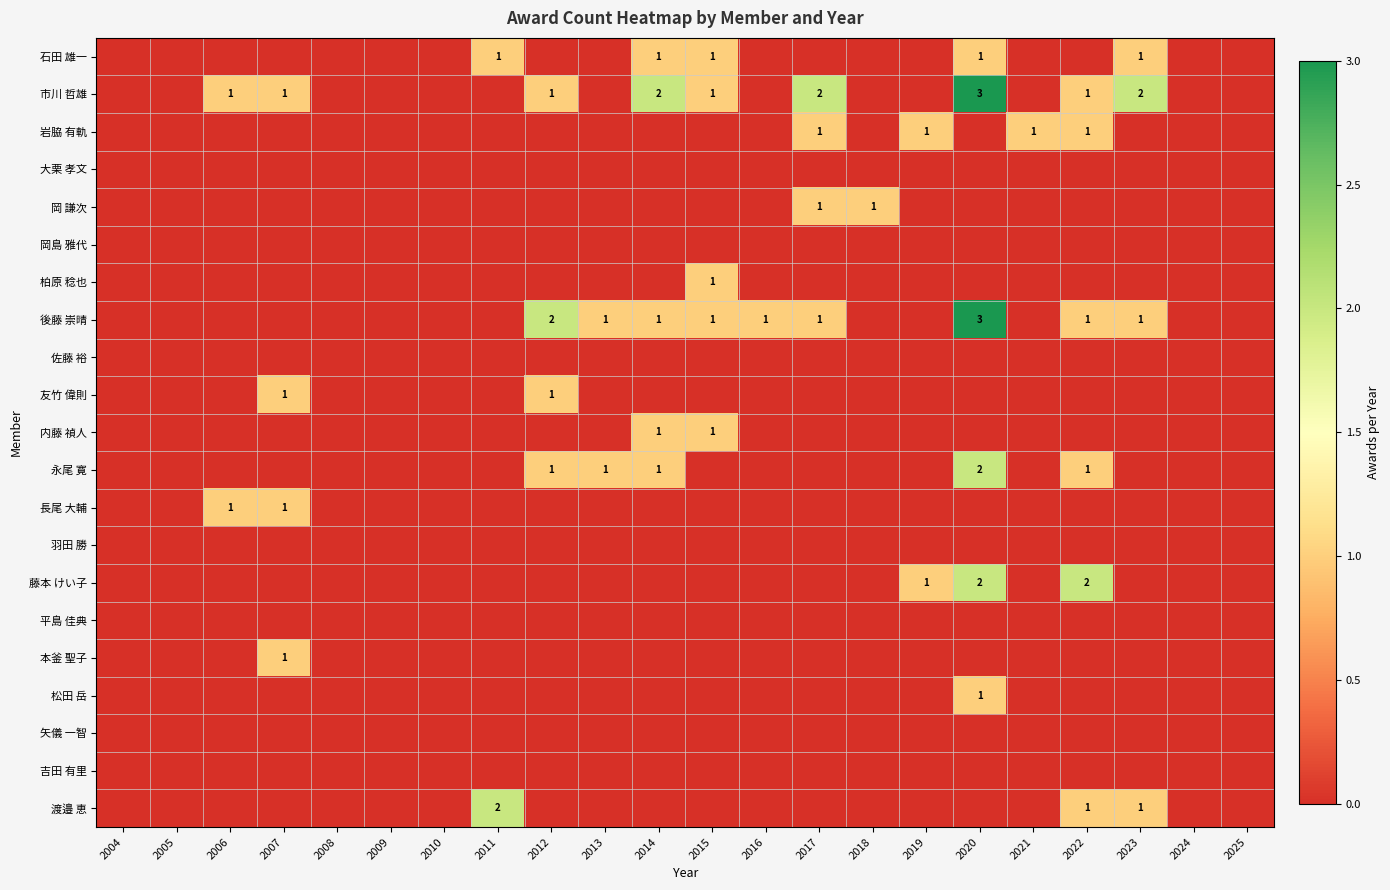

List the labels in order of 佐藤 裕 value, smallest first.

2004, 2005, 2006, 2007, 2008, 2009, 2010, 2011, 2012, 2013, 2014, 2015, 2016, 2017, 2018, 2019, 2020, 2021, 2022, 2023, 2024, 2025